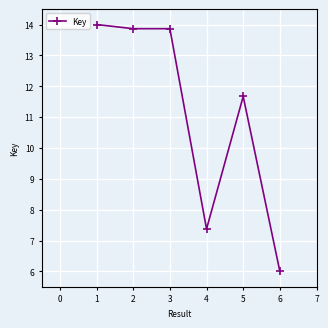

The value at 4 is 1.7. True or false?

False